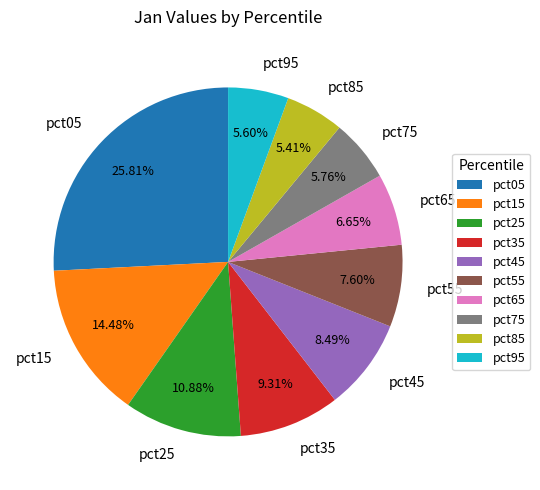

To the nearest percent, what portion does pct45 represent?

8%